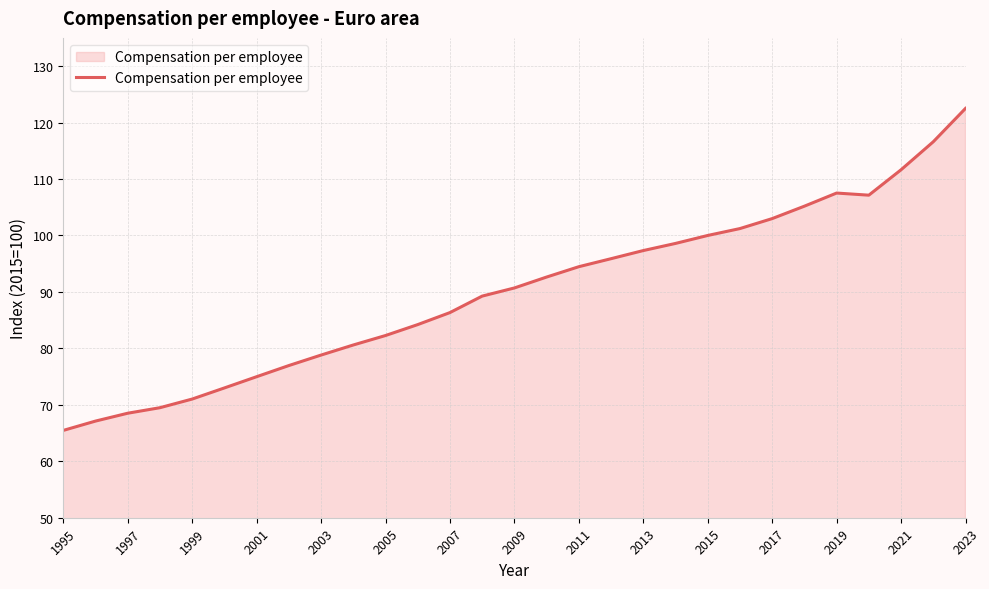

What is the difference between the maximum and minimum values?

57.0